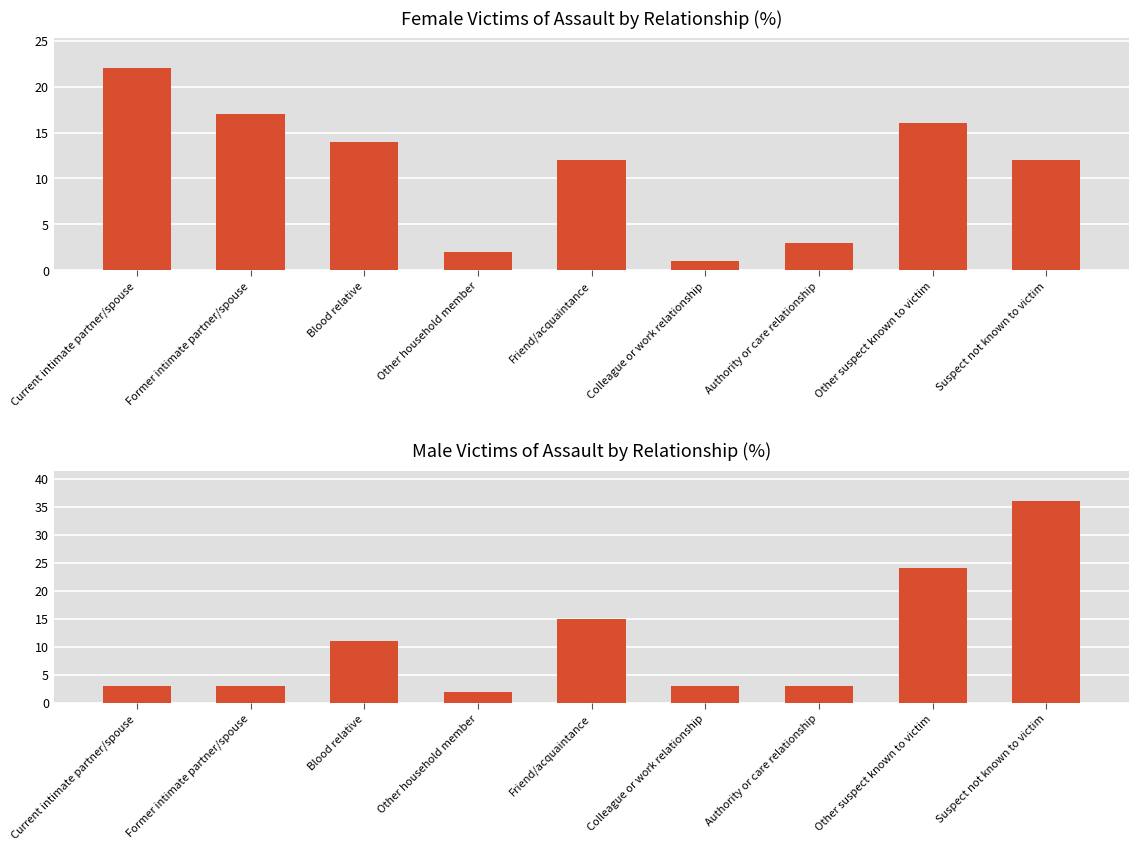

Reading left to right, list all the values displayed in this chart.

Female %: Current intimate partner/spouse=22	Former intimate partner/spouse=17	Blood relative=14	Other household member=2	Friend/acquaintance=12	Colleague or work relationship=1	Authority or care relationship=3	Other suspect known to victim=16	Suspect not known to victim=12
Male %: Current intimate partner/spouse=3	Former intimate partner/spouse=3	Blood relative=11	Other household member=2	Friend/acquaintance=15	Colleague or work relationship=3	Authority or care relationship=3	Other suspect known to victim=24	Suspect not known to victim=36